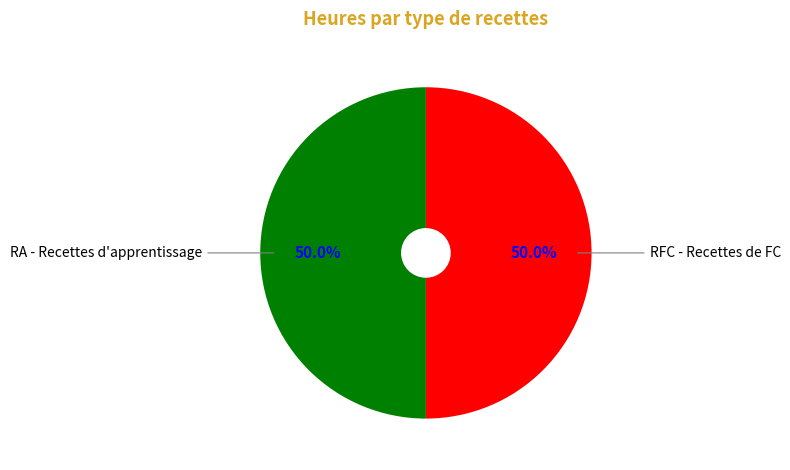

Approximately how many times larger is the value at RFC - Recettes de FC compared to RA - Recettes d'apprentissage?

1.0